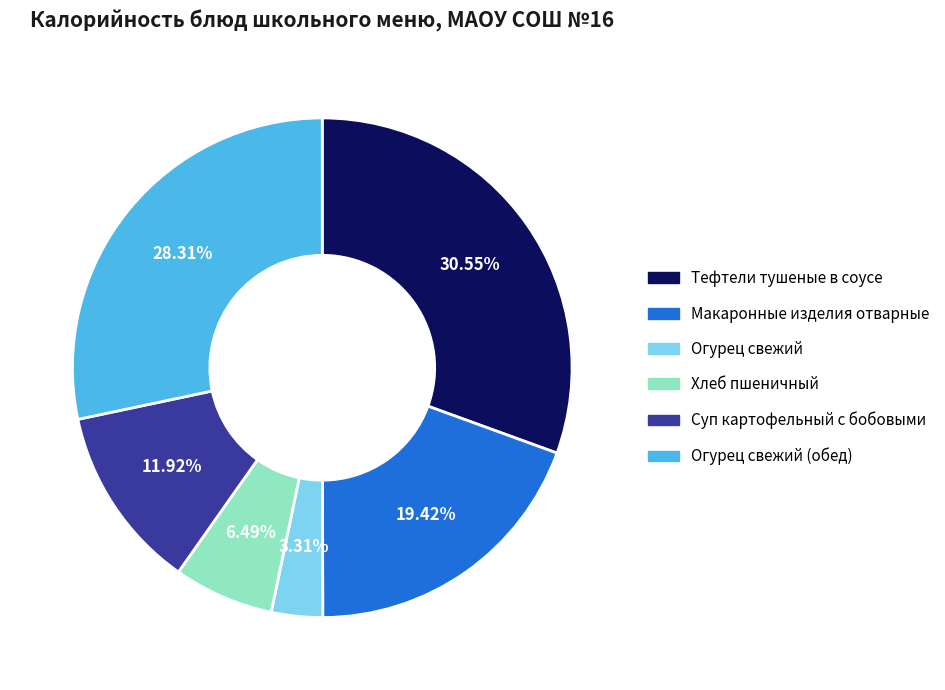

Is there any slice that represents more than half of the pie?

No